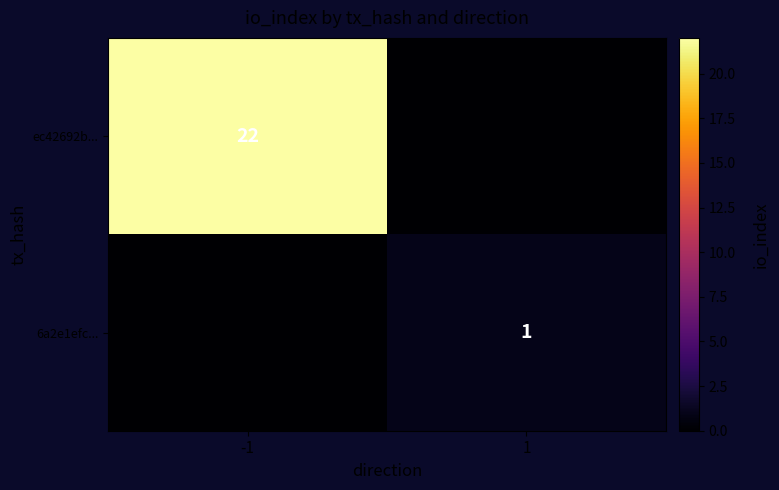

Is the value of 6a2e1efc... at 1 greater than the value of ec42692b... at -1?

No